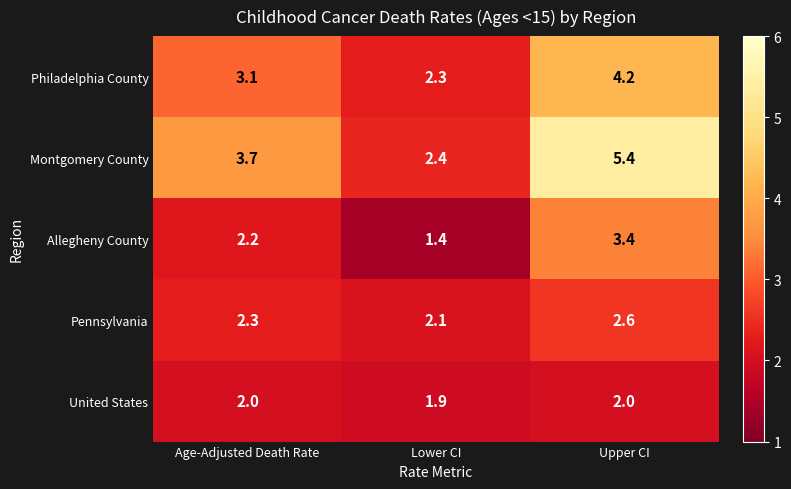

What is the average value of the United States series?

2.0